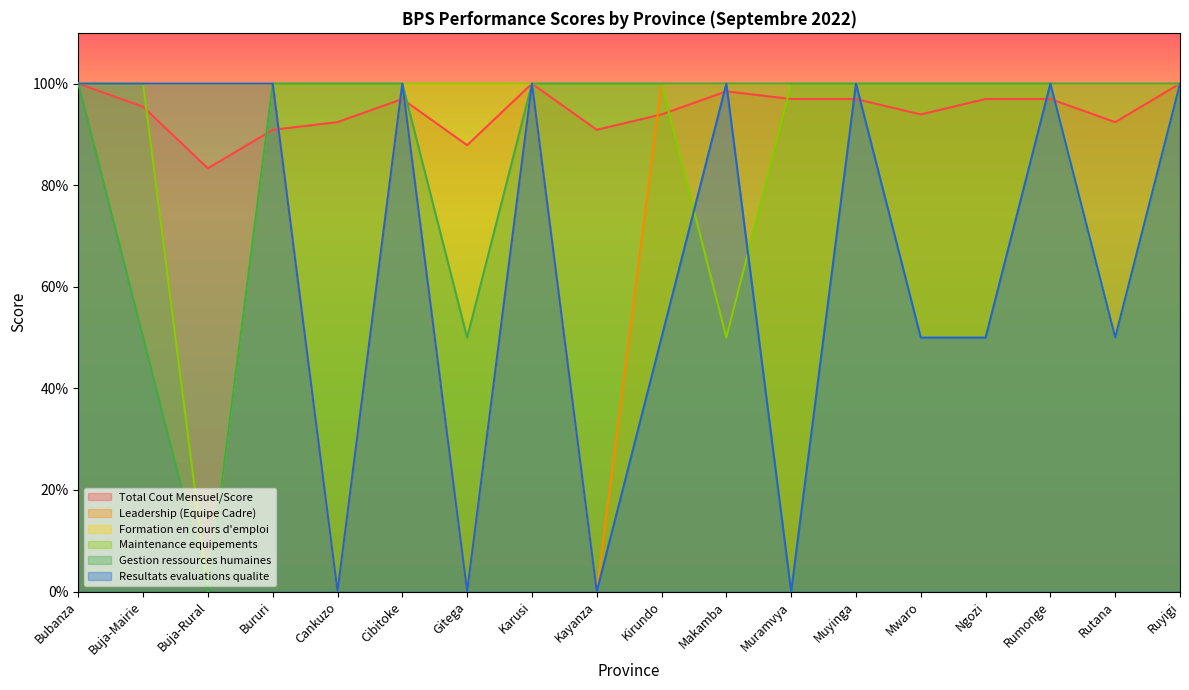

Between Bubanza and Muyinga, which series saw the biggest shift?

Total Cout Mensuel/Score